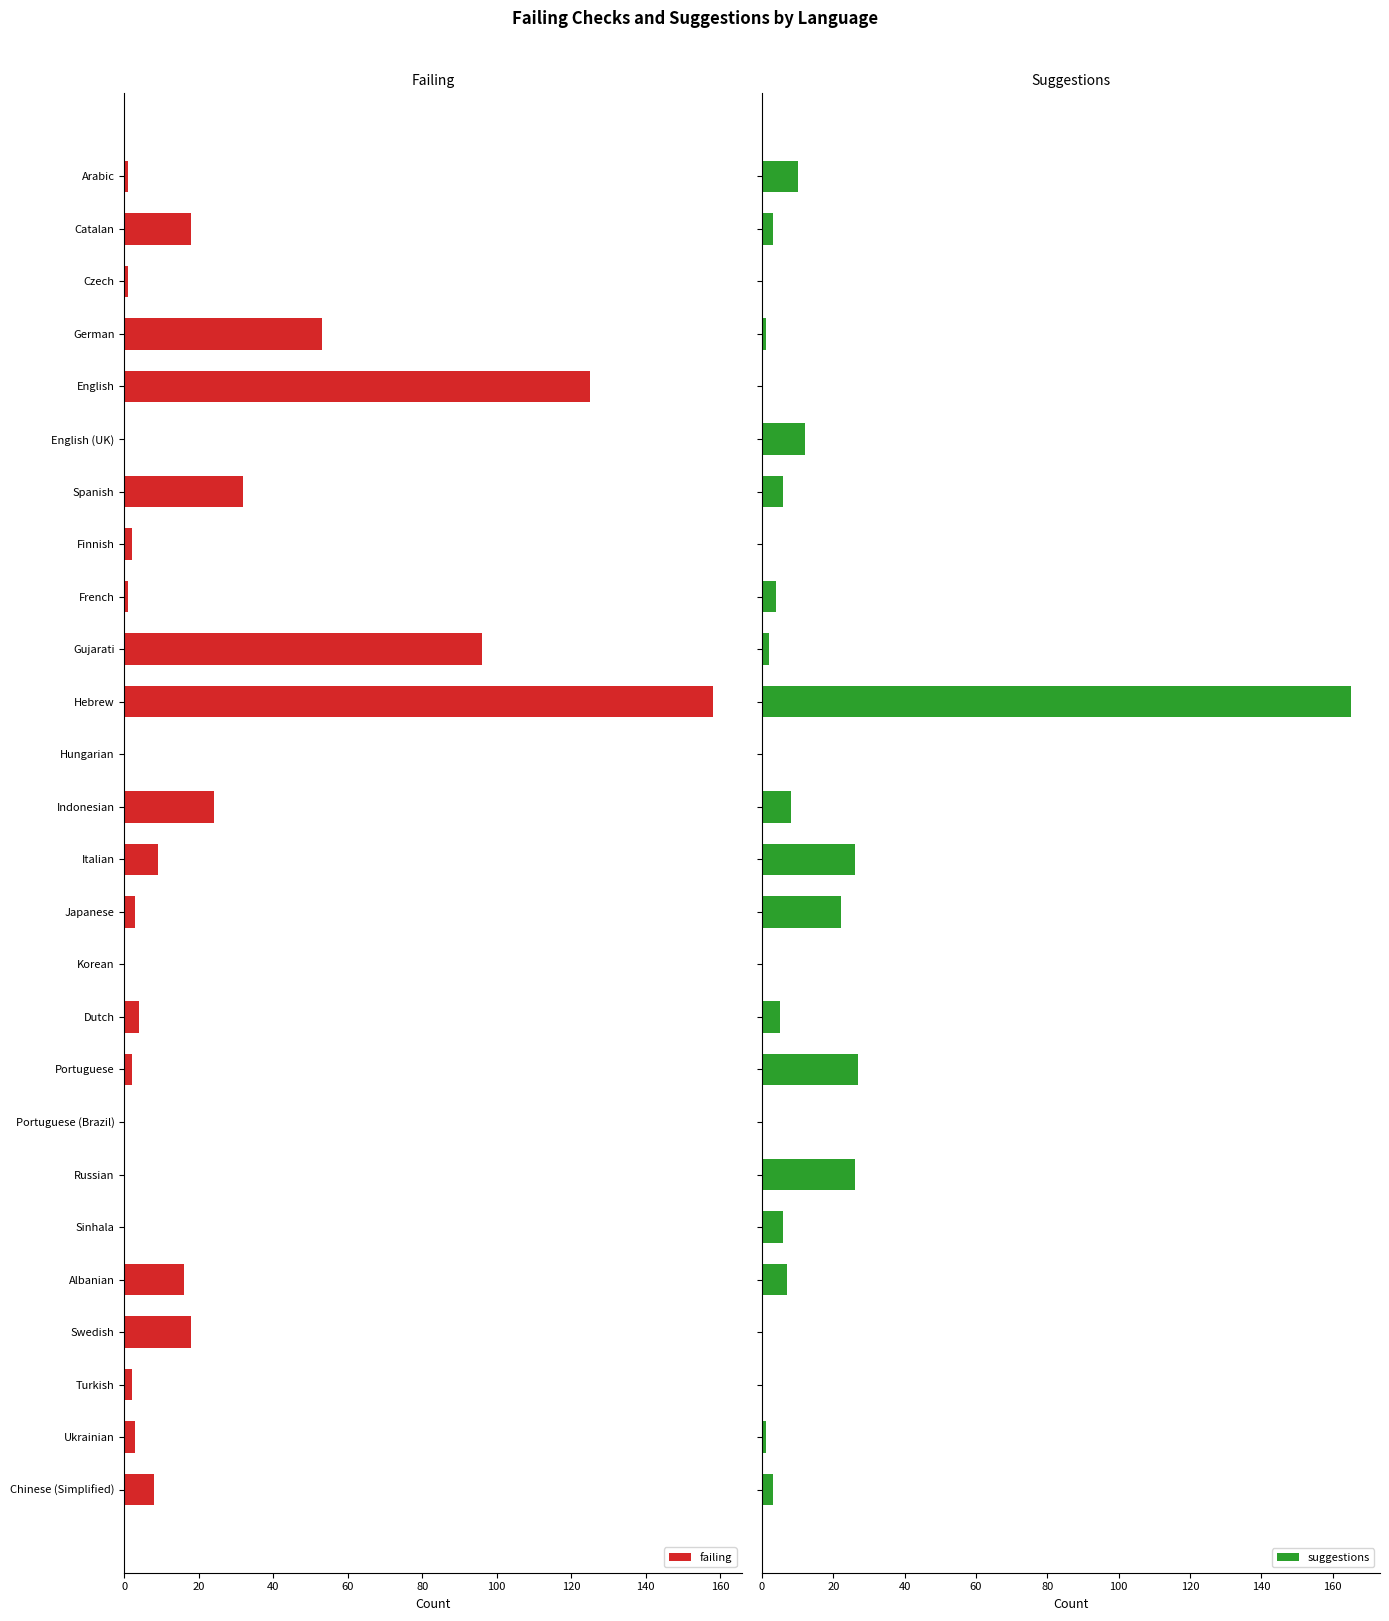

What are all the series names shown in the legend?

failing, suggestions